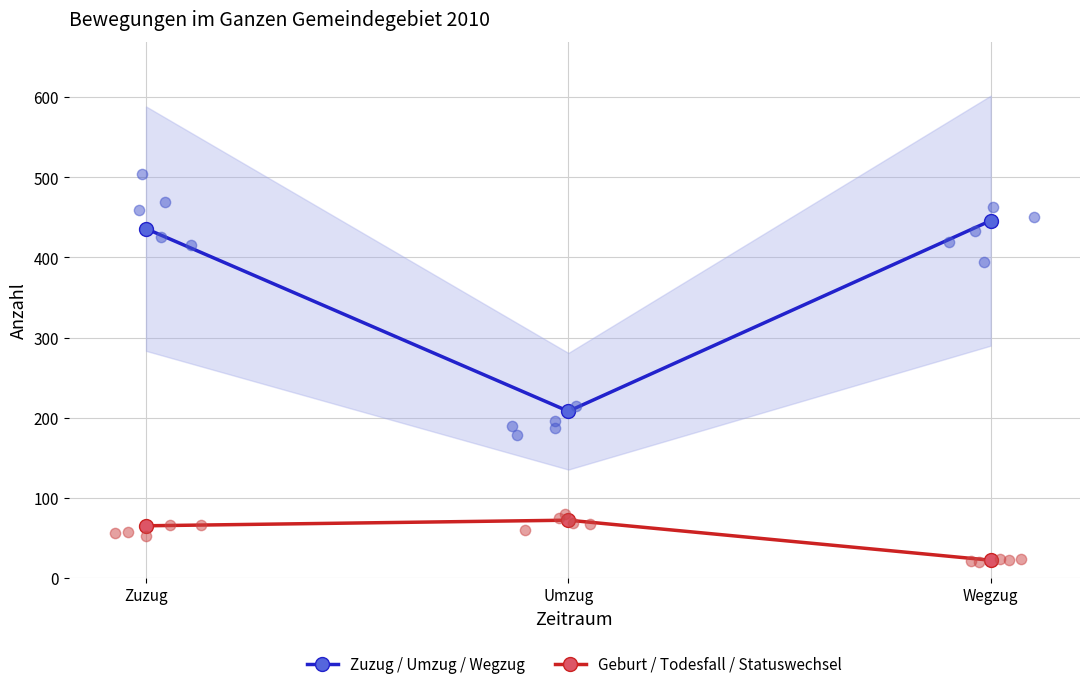

At how many categories does at least one series exceed 30?

3